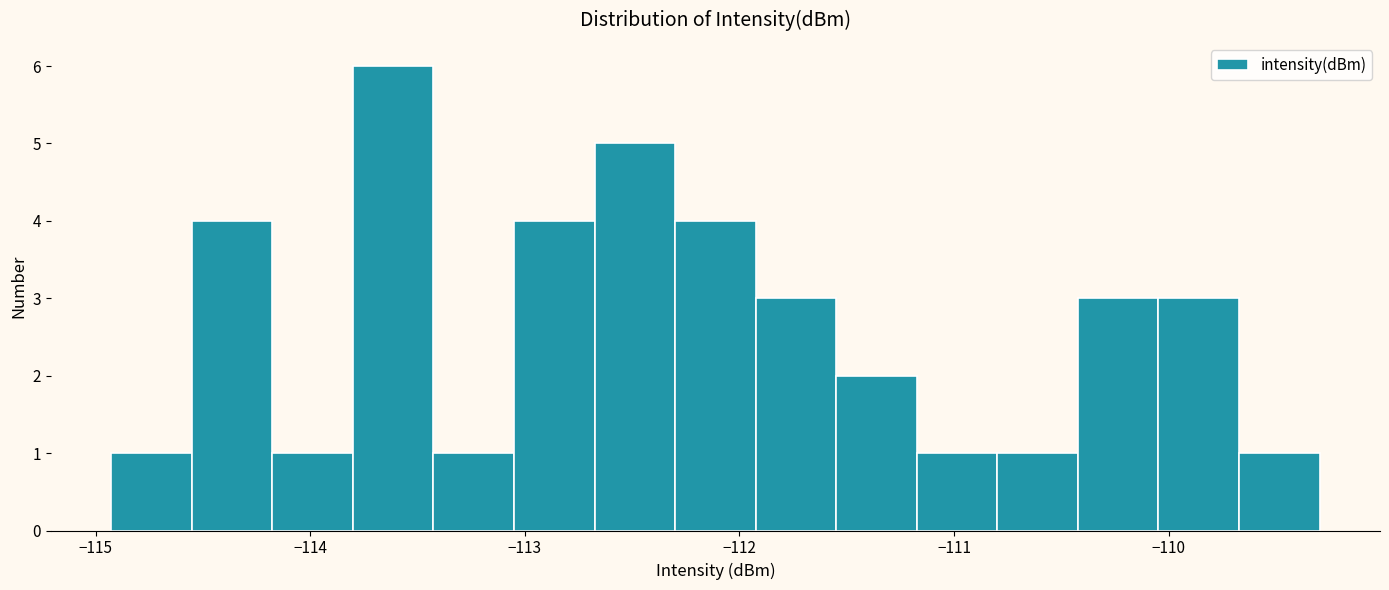

Around what value on the x-axis is the tallest bar? Give the approximate position of its centre, as read against the axis.

-113.6